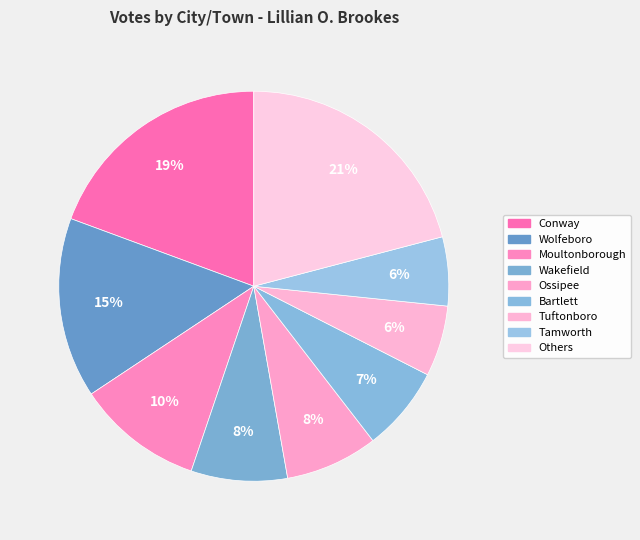

Count the number of slices in the pie.

9